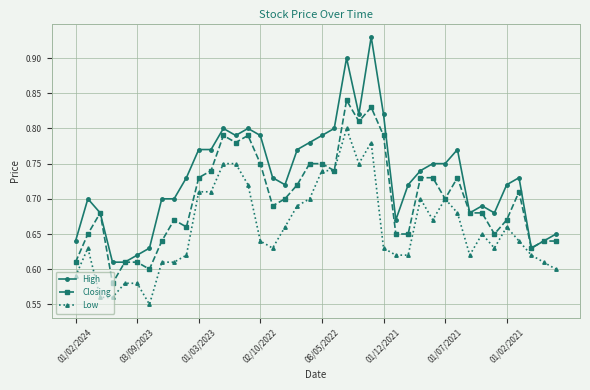

What is the sum of all Low values?

26.3